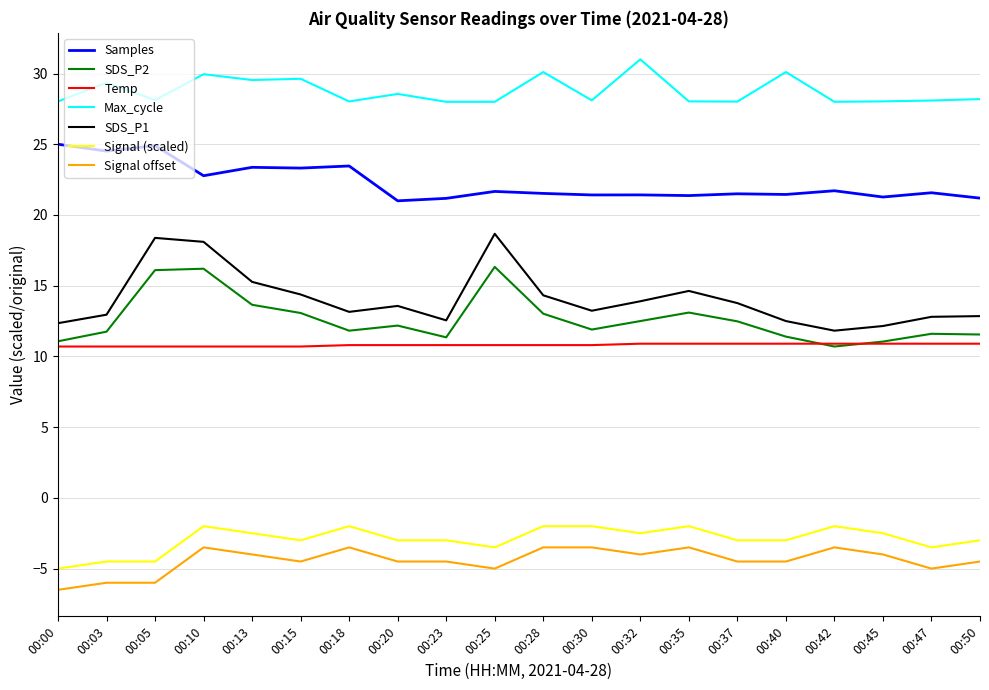

What is the spread (max minus min) of values at 00:35?

31.5